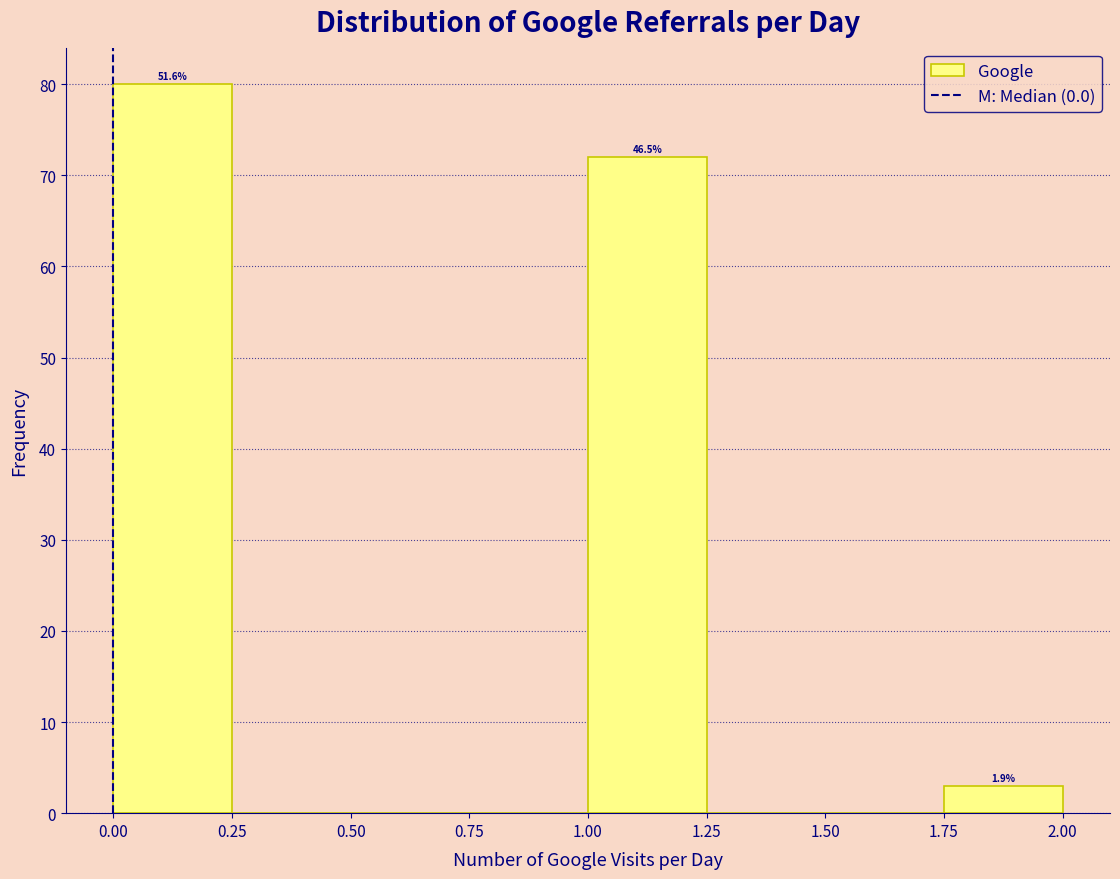

Which range on the x-axis has the tallest bar?

0.00 to 0.25